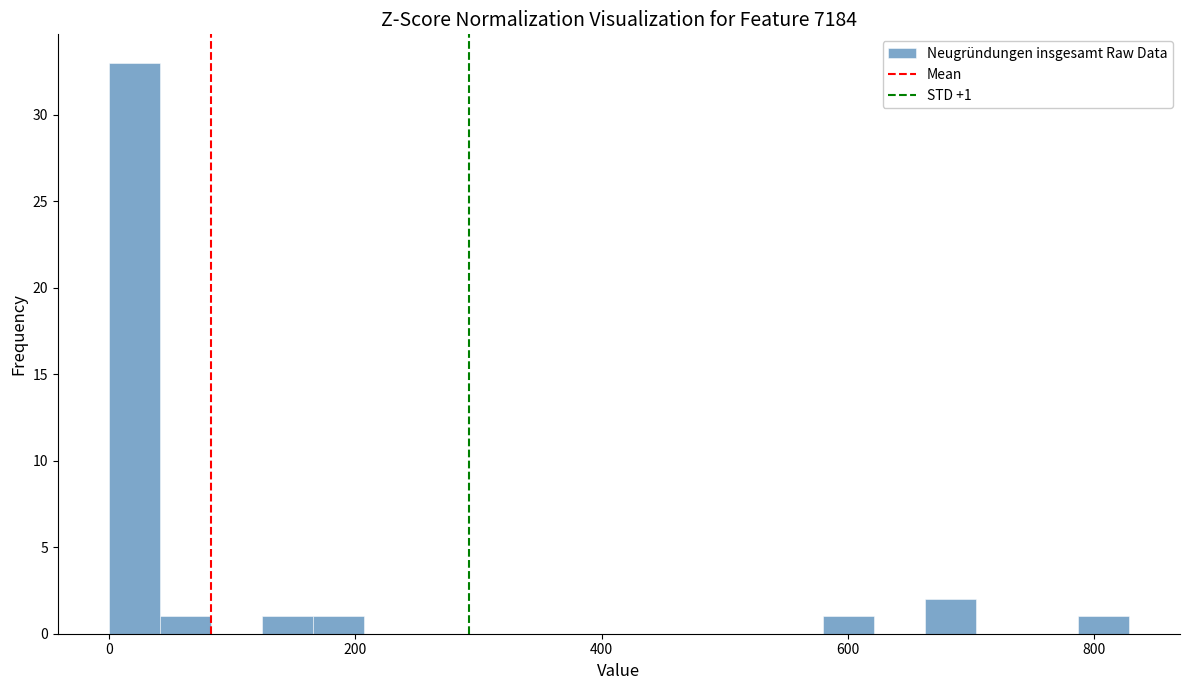

Around what value on the x-axis is the tallest bar? Give the approximate position of its centre, as read against the axis.

20